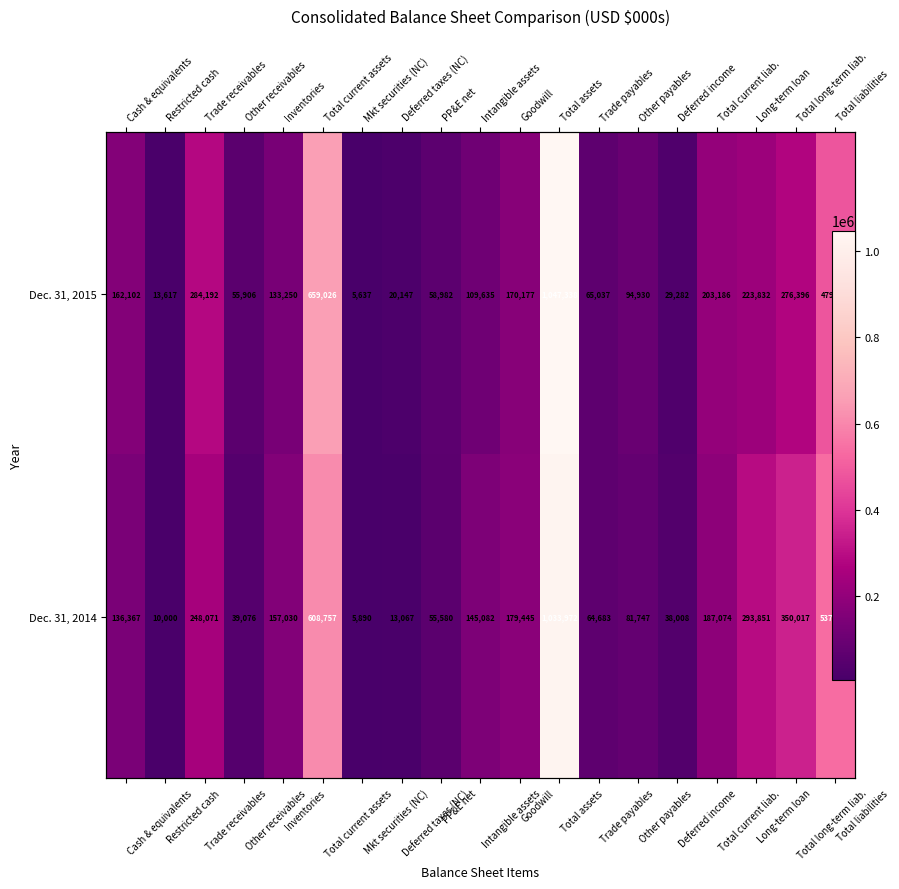

At which category is the sum across all series the highest?

Total assets